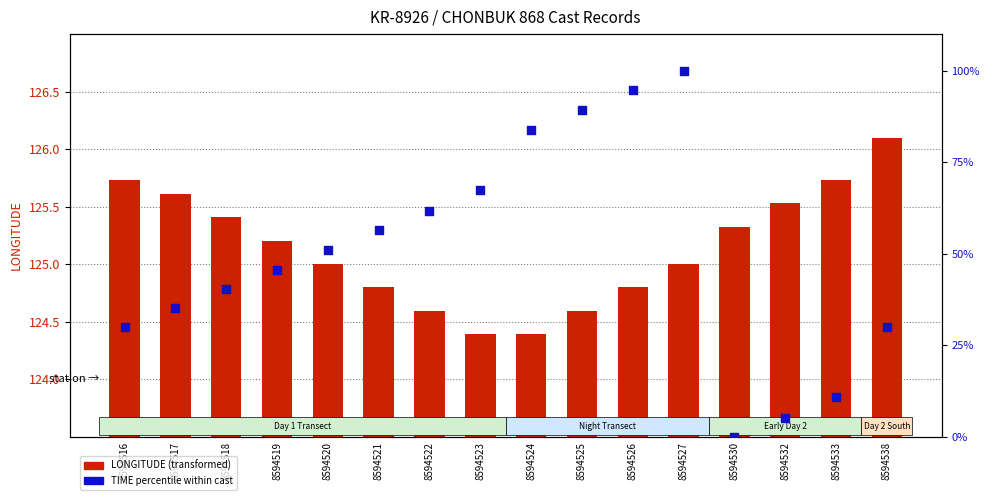

Which series has the widest spread of Y values?

TIME (percentile)